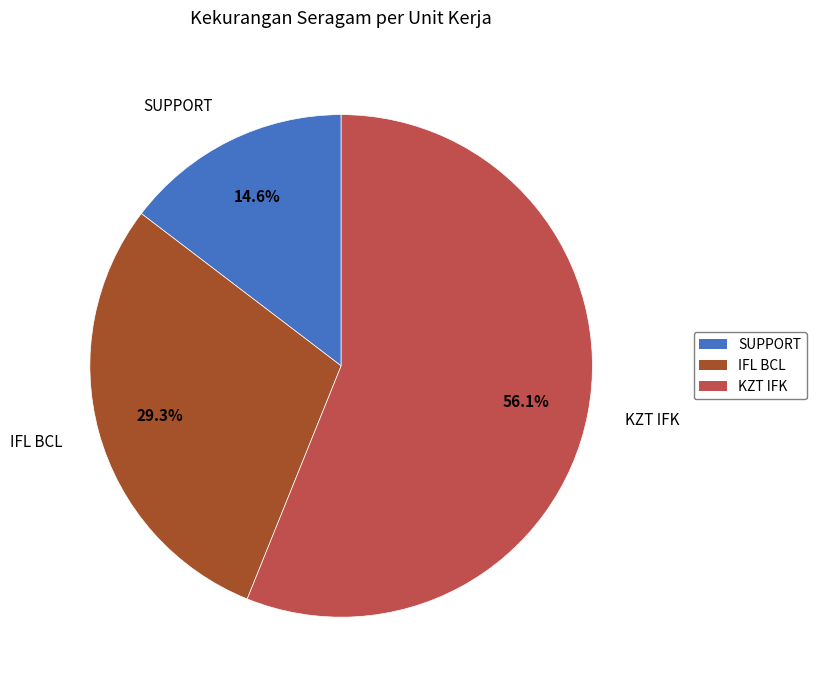

True or false: KZT IFK accounts for 43% of the total.

False